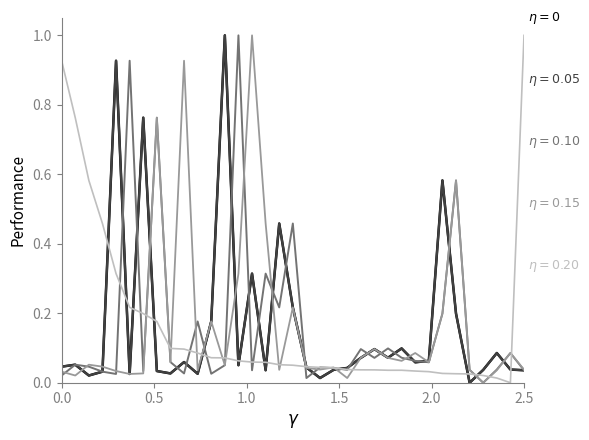

Does the chart have visible grid lines?

No